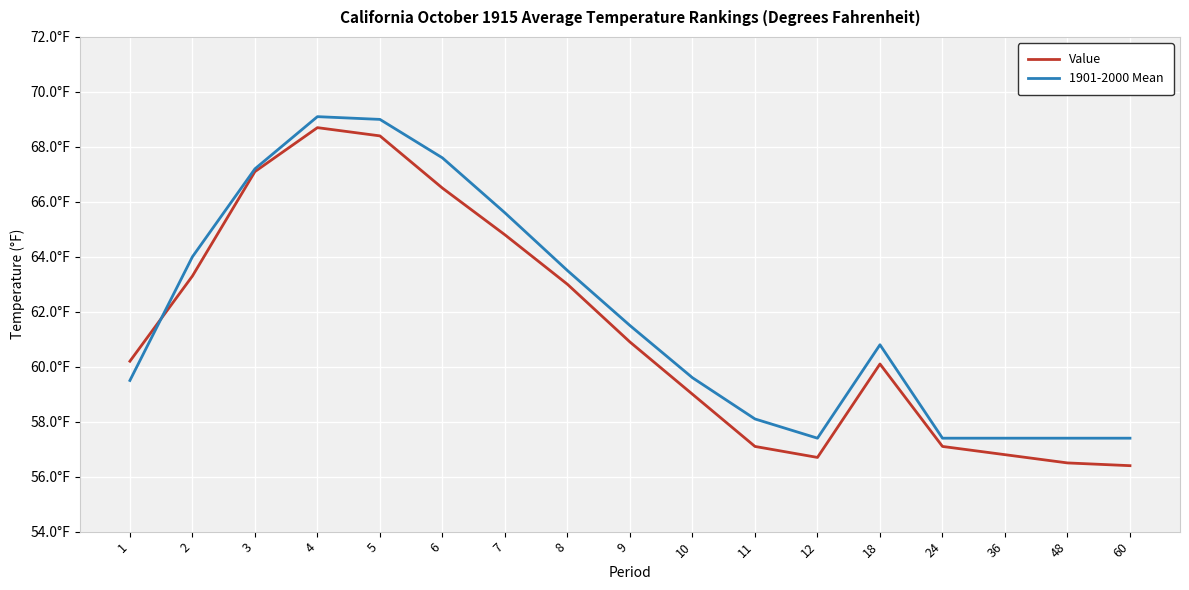

List the labels in order of 1901-2000 Mean value, largest first.

4, 5, 6, 3, 7, 2, 8, 9, 18, 10, 1, 11, 12, 24, 36, 48, 60